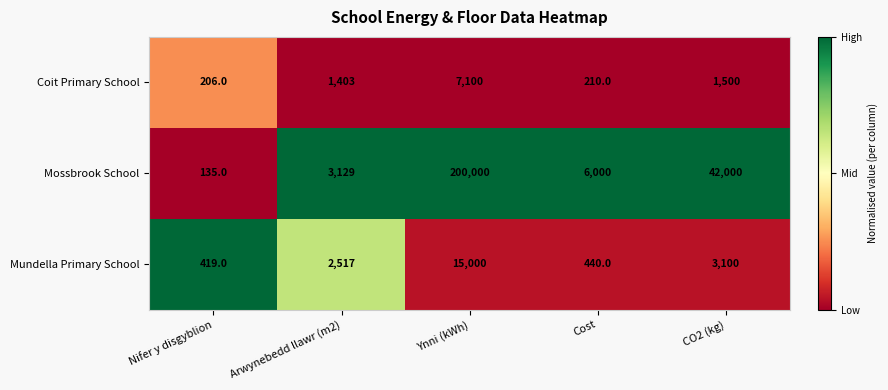

Which category has the highest value across all series?

Ynni (kWh)